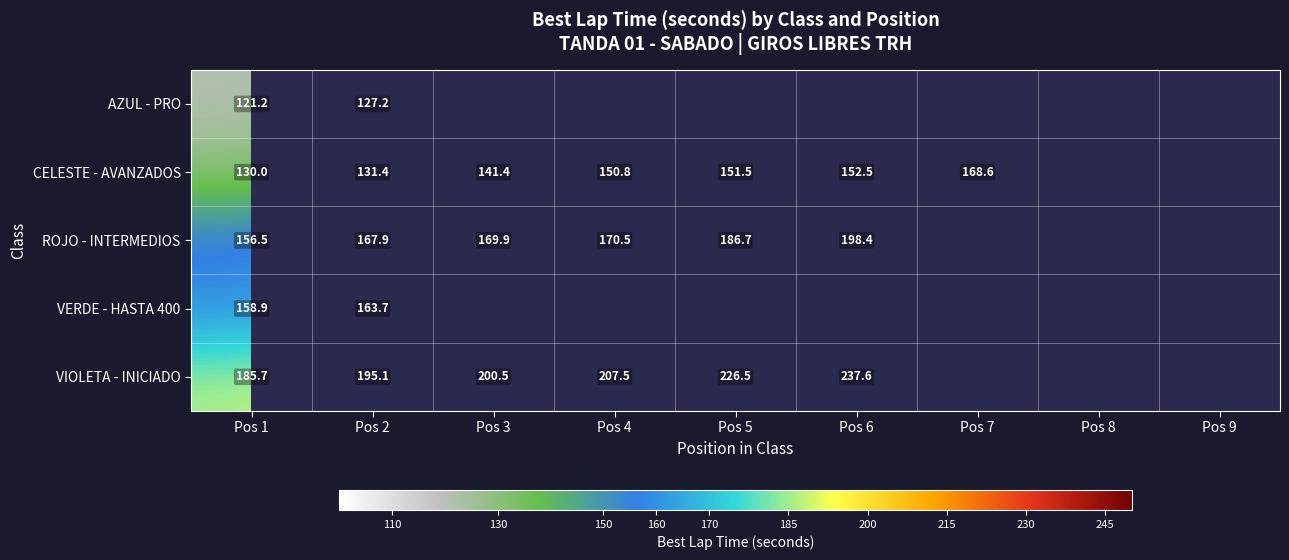

Is the value of CELESTE - AVANZADOS at Pos 3 greater than the value of VIOLETA - INICIADO at Pos 2?

No